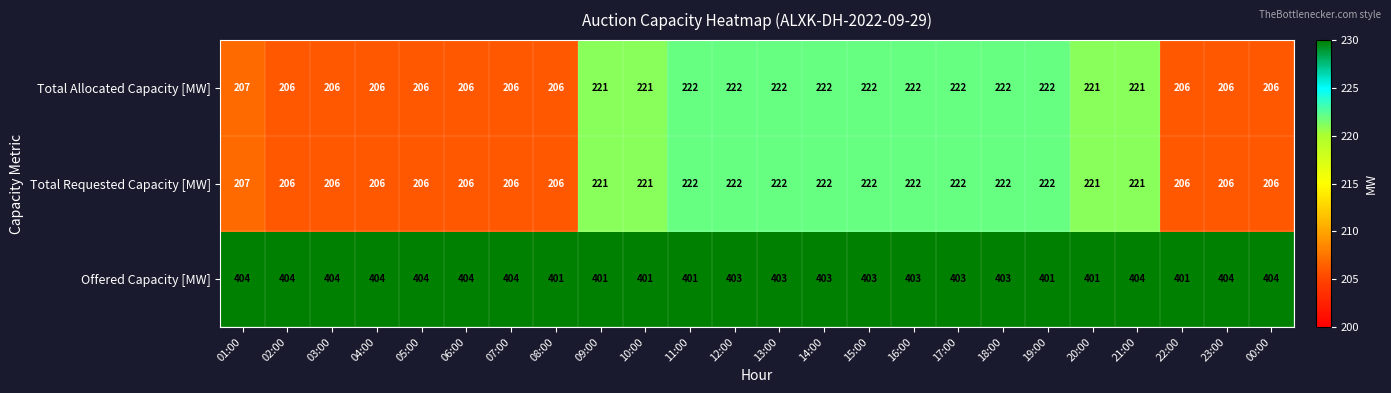

The value of Total Requested Capacity [MW] at 09:00 is 221. True or false?

True